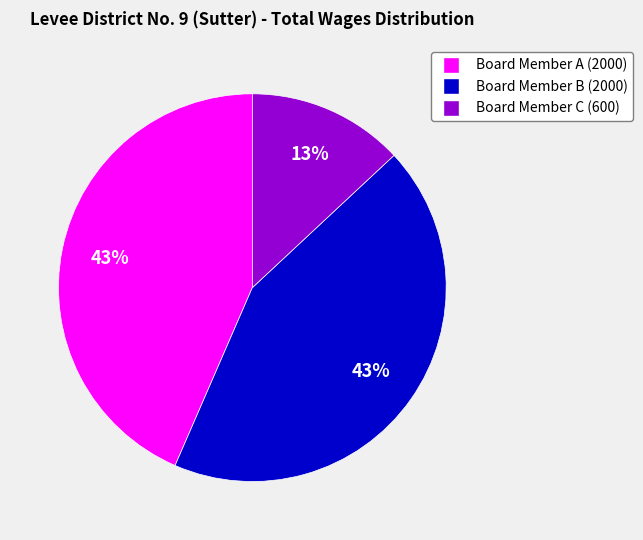

Is Board Member A (2000) the majority of the pie?

No